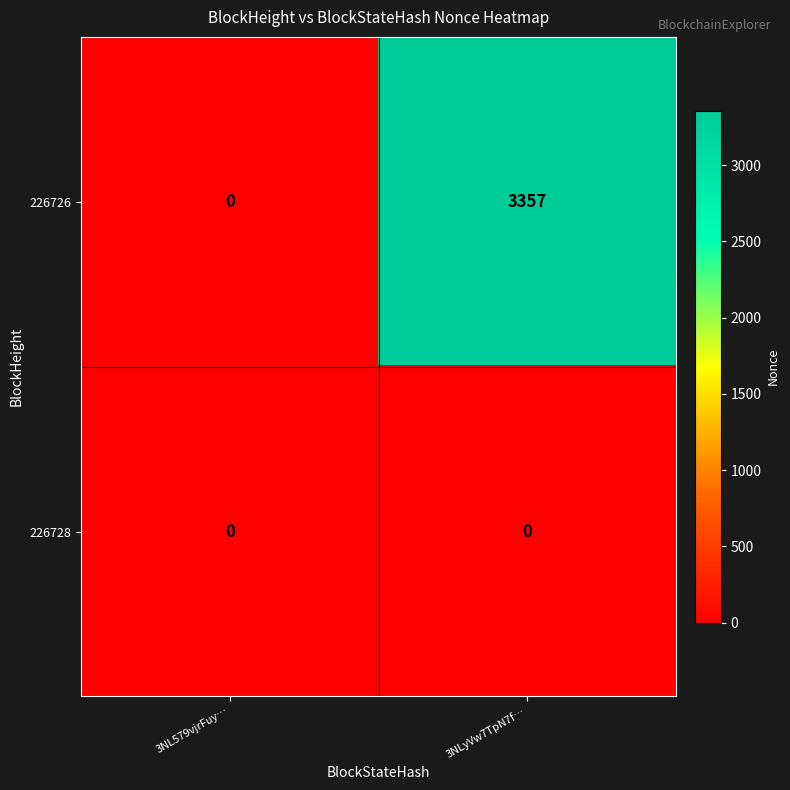

List the series in order of their overall mean, highest first.

226726, 226728